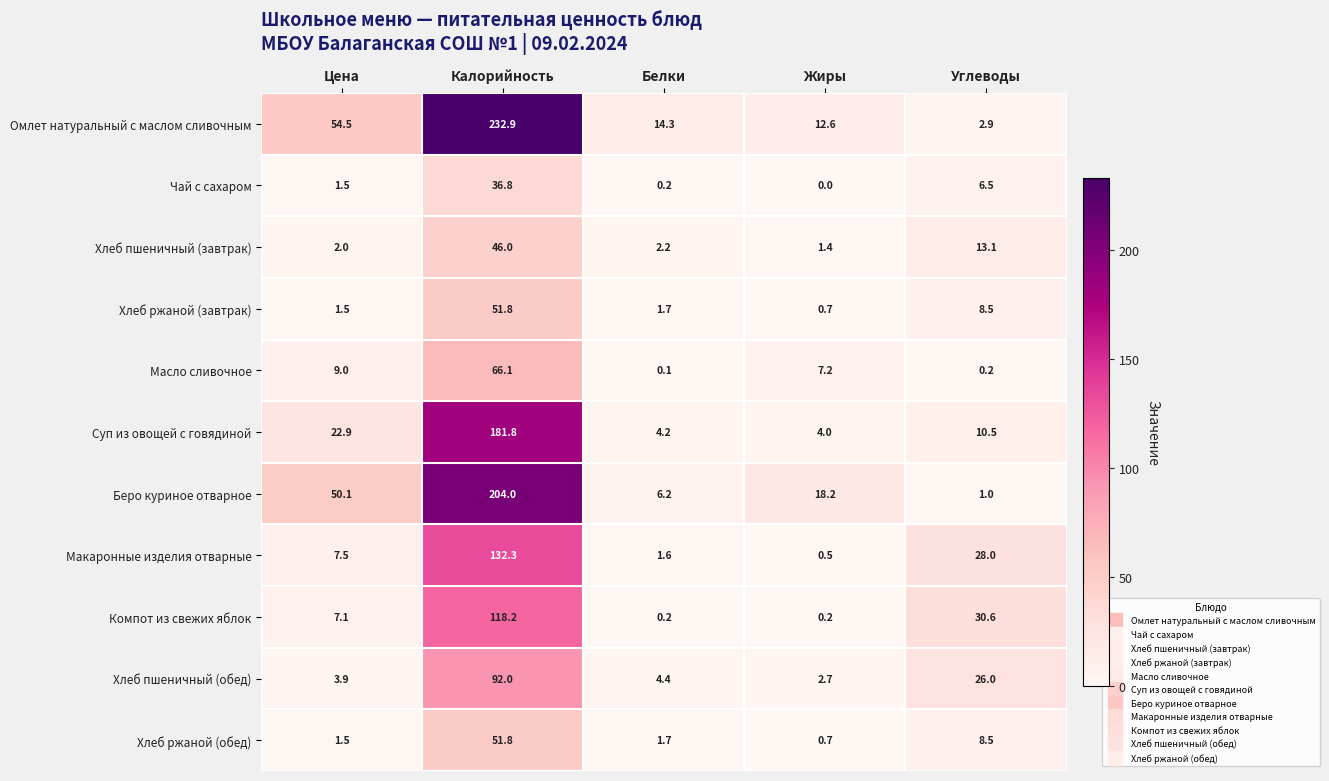

What is the difference between the second highest and minimum values in the Масло сливочное series?

8.9